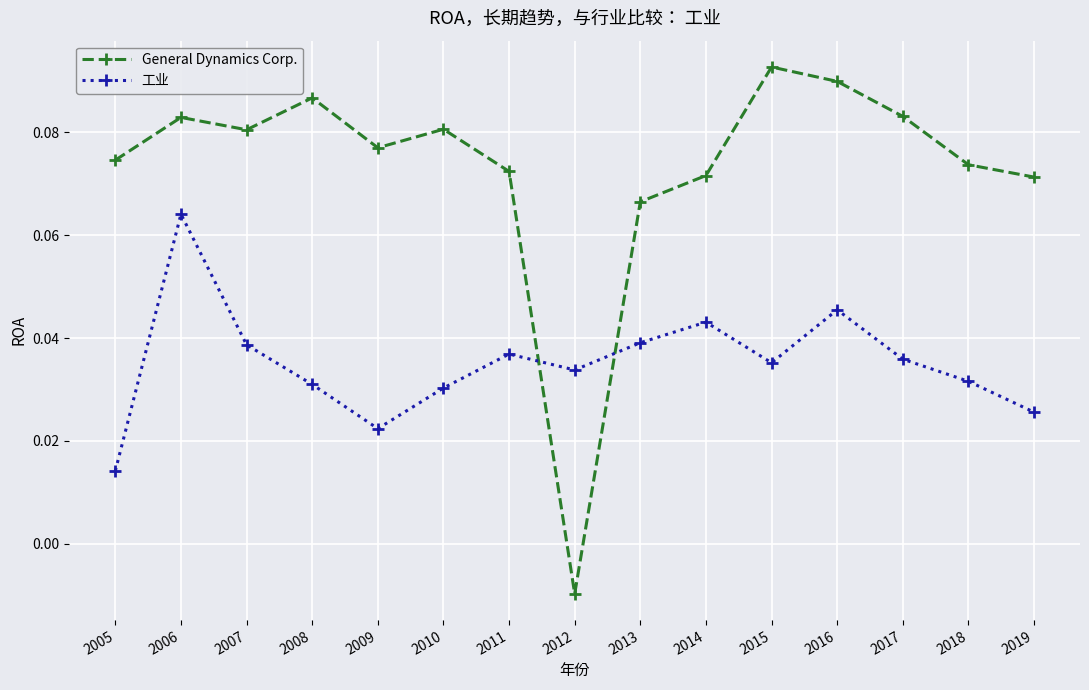

At which category does 工业 reach its first local valley?

2009